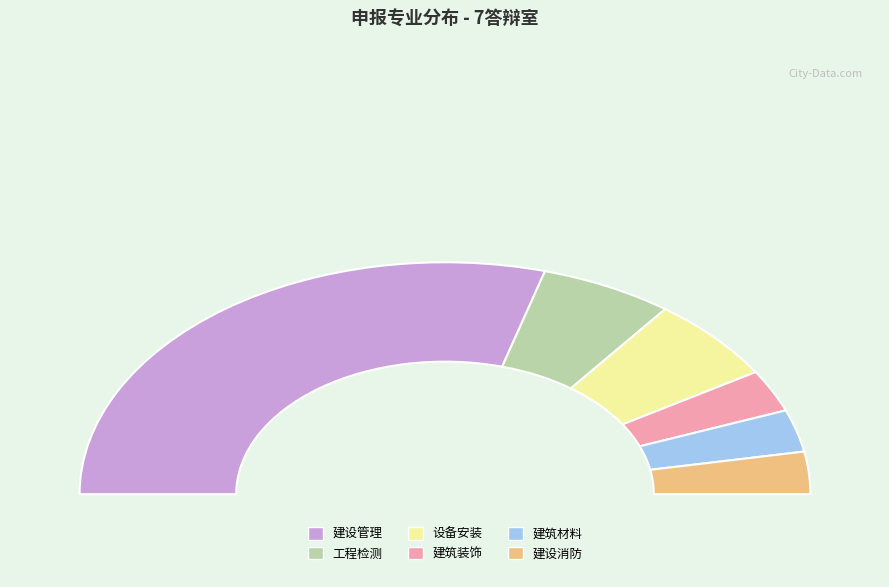

True or false: 工程检测 accounts for 22% of the total.

False